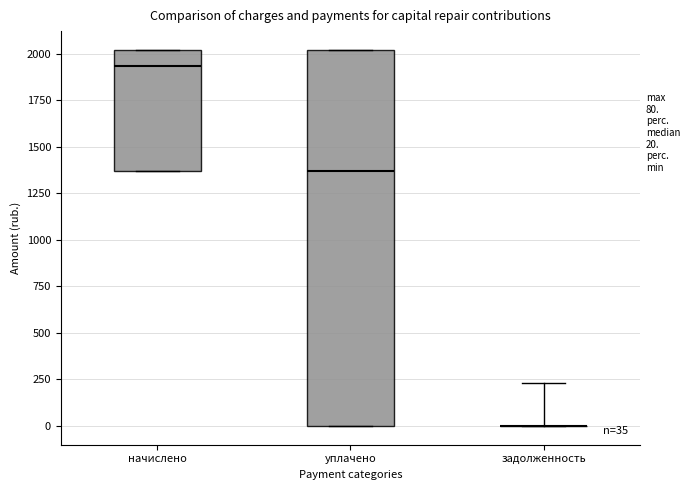

Which box is the tallest, from its lower edge to its upper edge?

уплачено